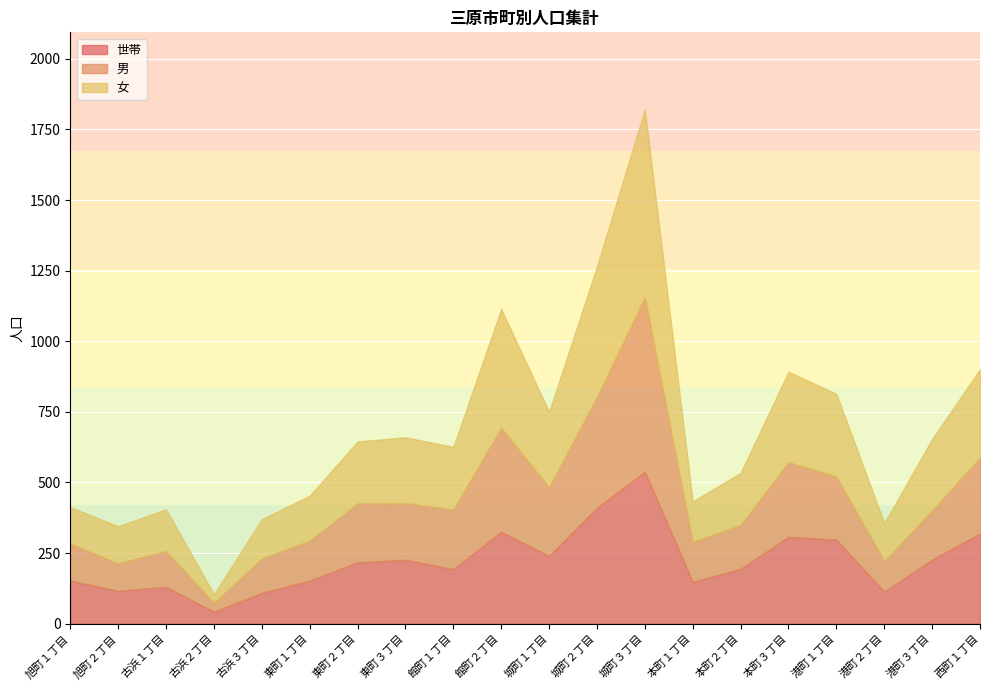

Is the value of 世帯 at 城町２丁目 greater than the value of 女 at 東町３丁目?

Yes